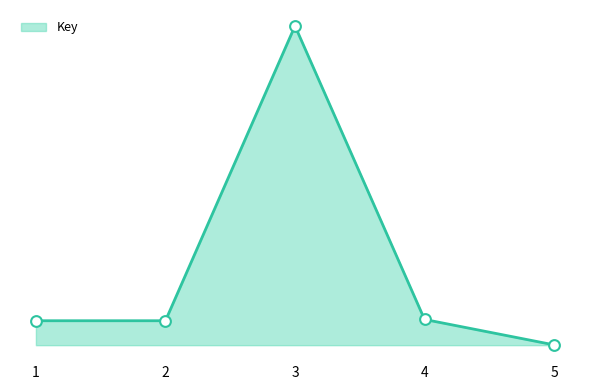

Which has a higher value, 2 or 4?

4